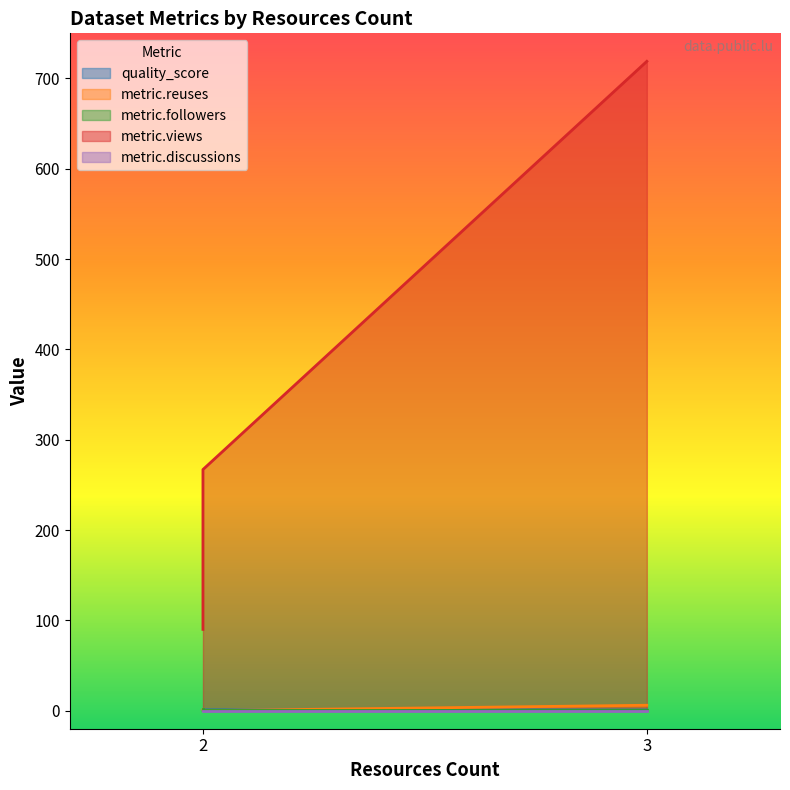

True or false: metric.reuses has a value of 6.0 at 3.

True